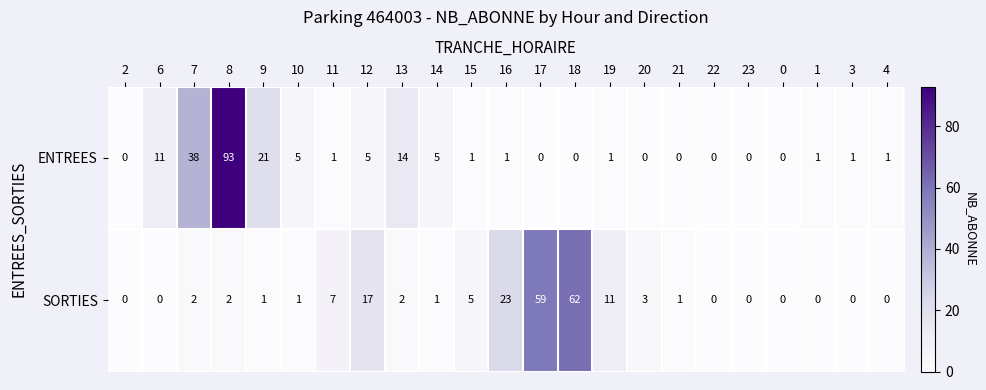

How many positive values does the ENTREES series have?

15